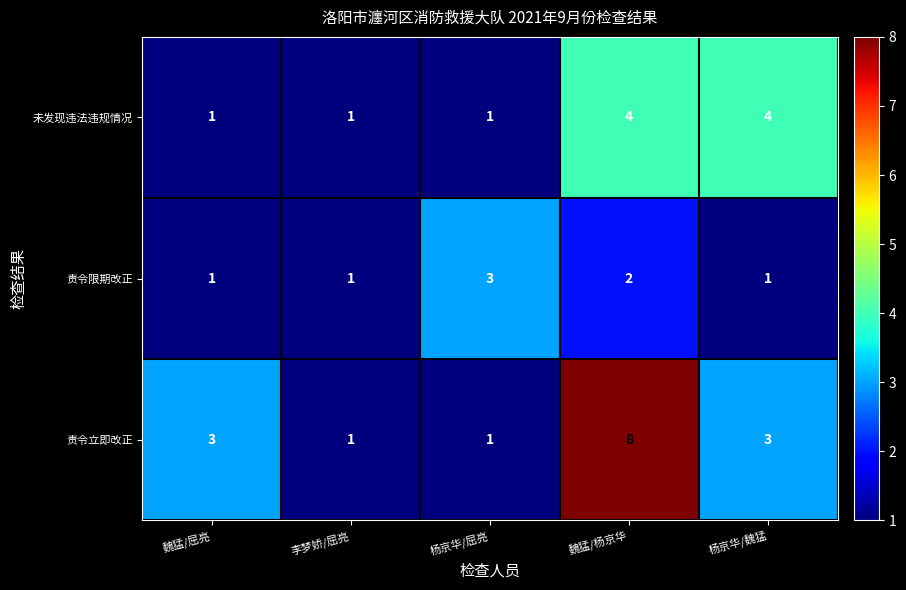

The value of 责令限期改正 at 魏猛/杨京华 is 3. True or false?

False